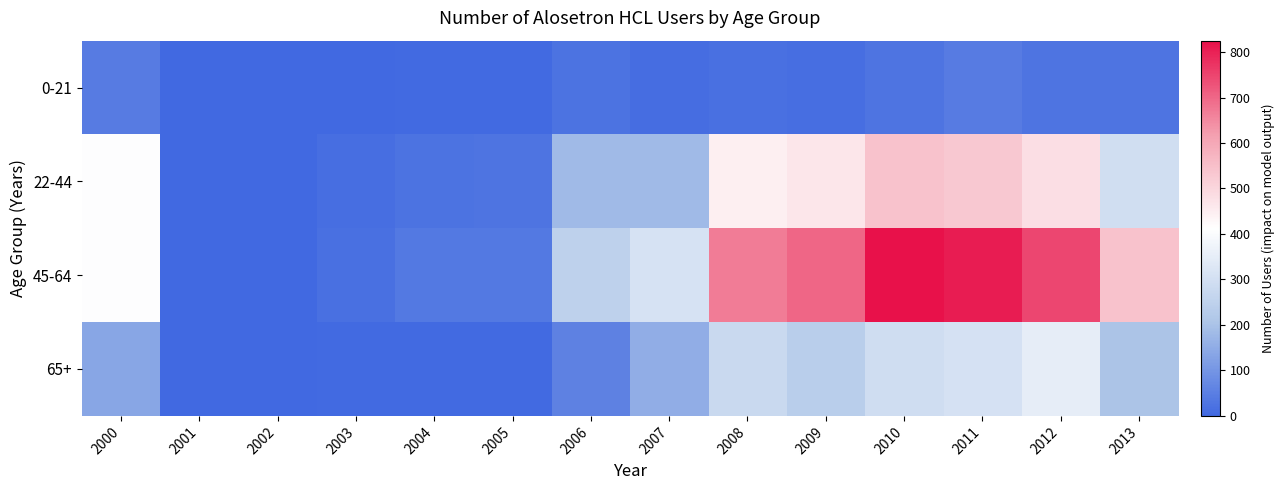

What is the total value across all series at 2005?

75